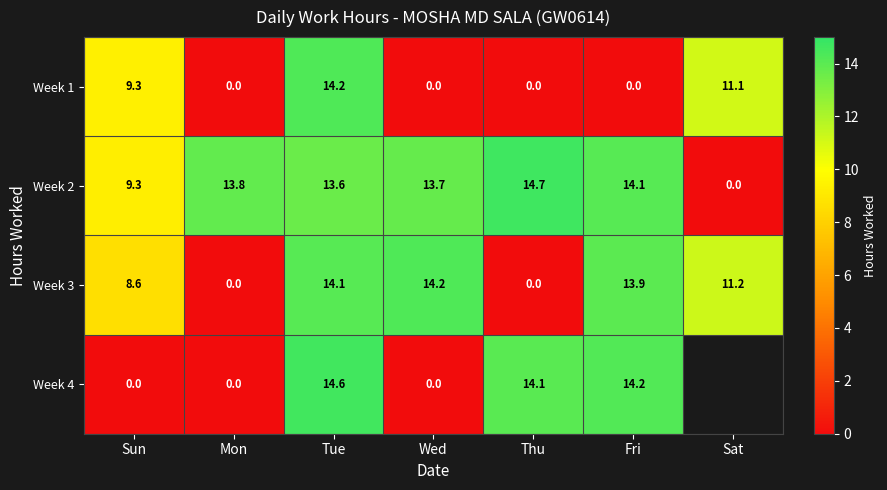

At how many categories does at least one series exceed 8?

7